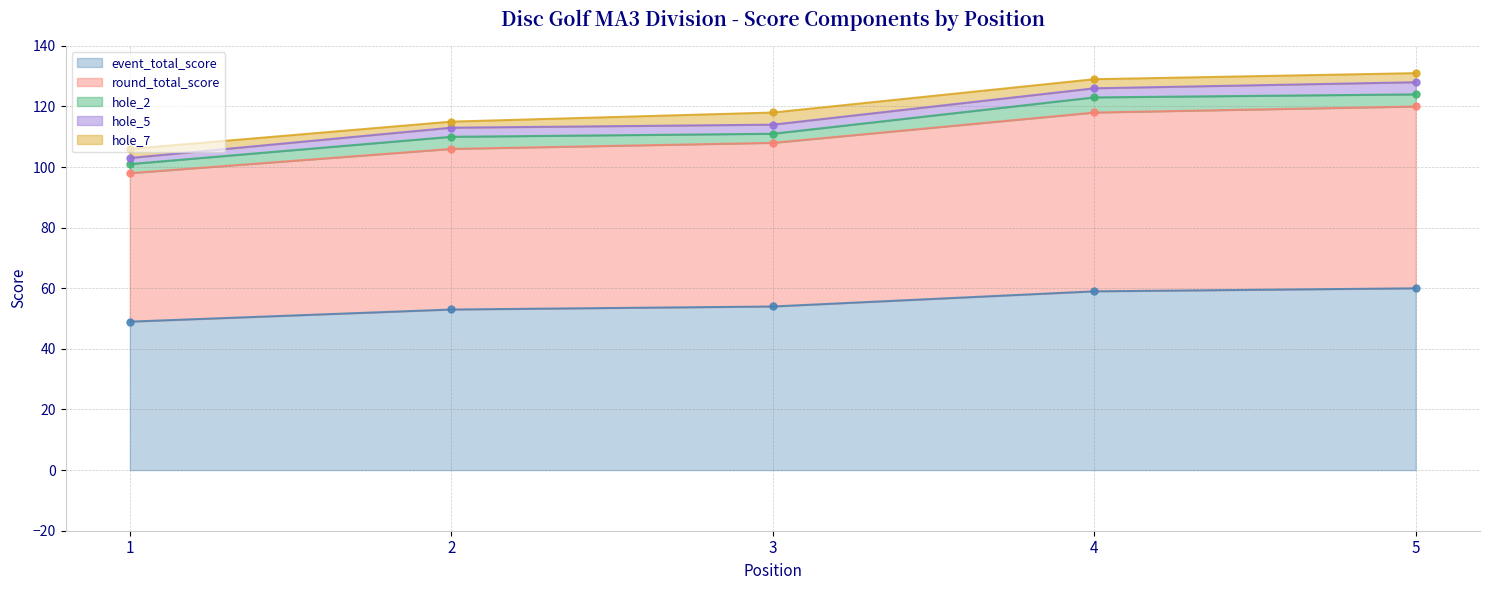

Which series has the widest spread of values?

event_total_score